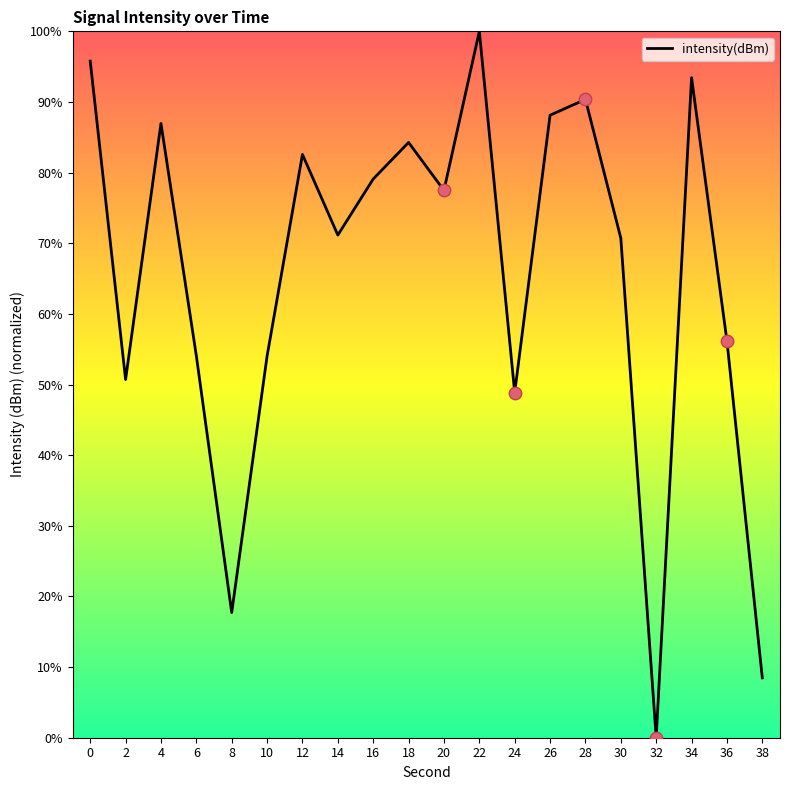

What is the change in value from 20 to 32?

-77.5